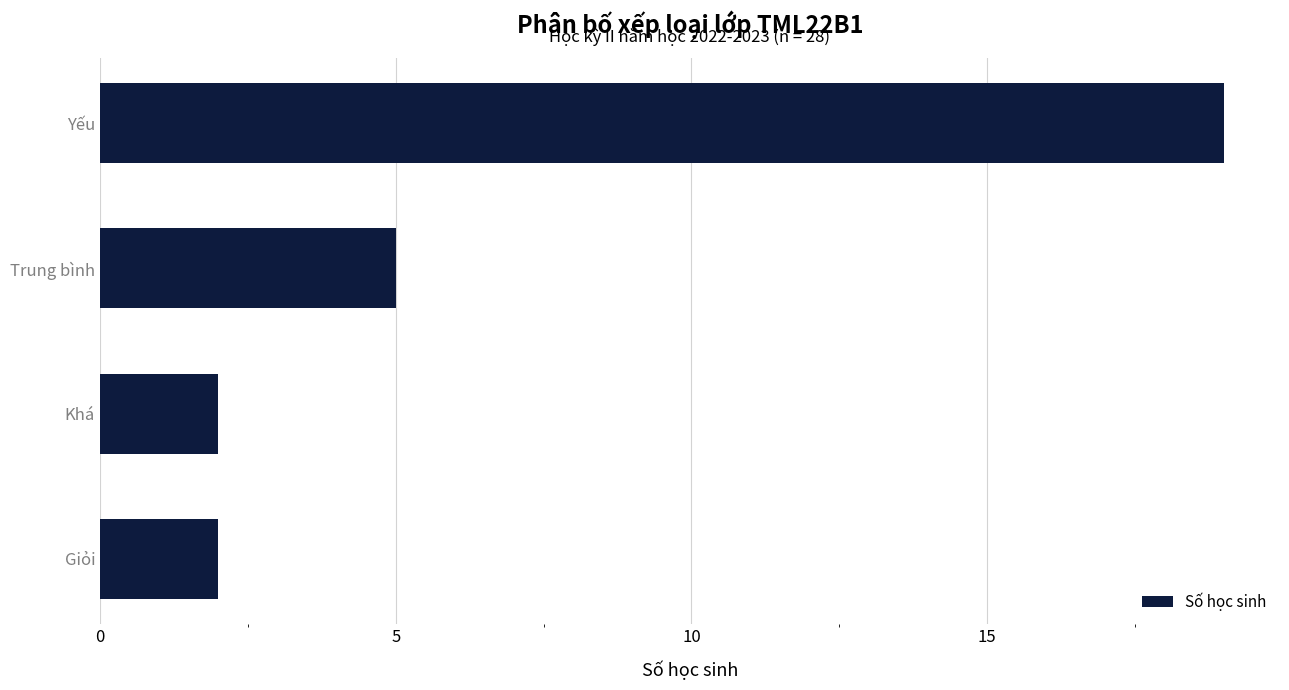

Reading top to bottom, what are all the values shown in this chart?

19	5	2	2